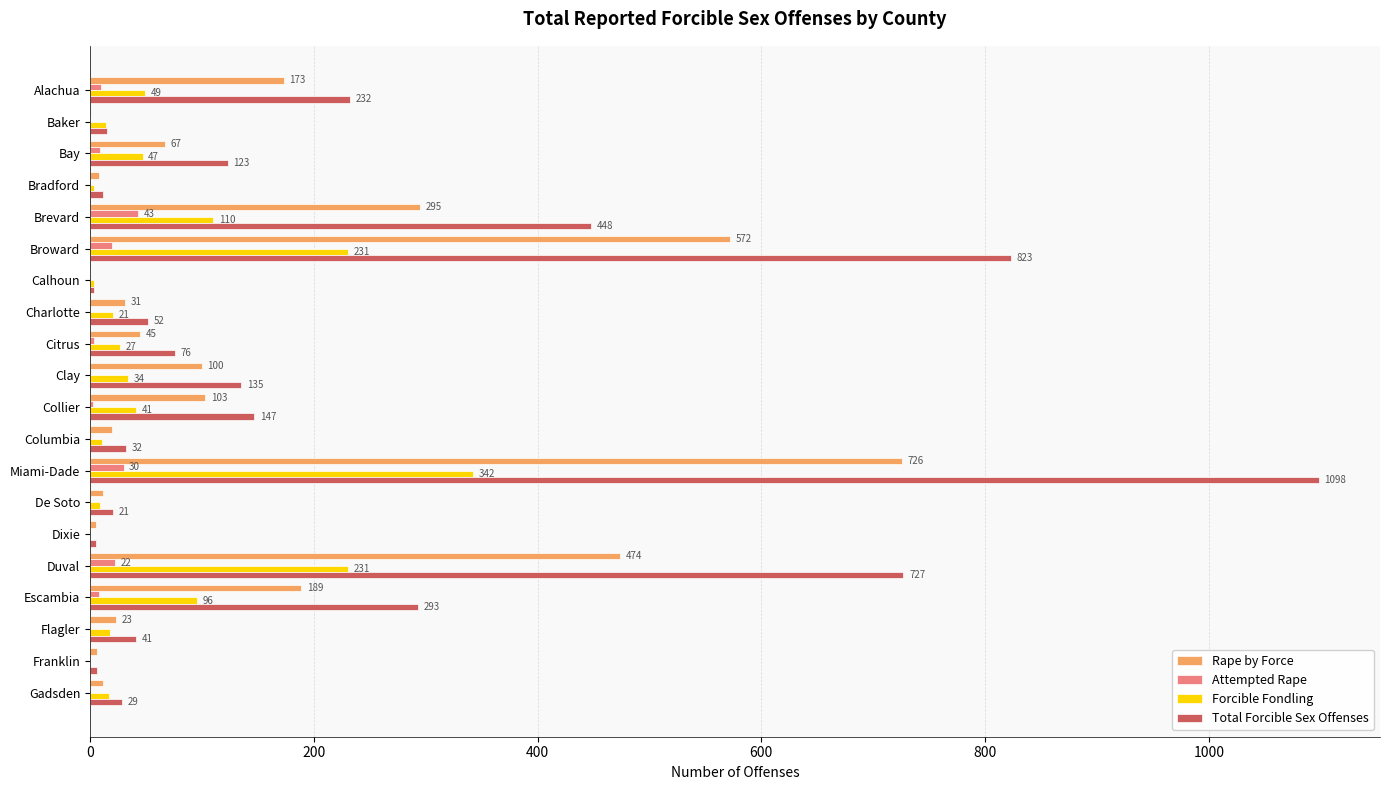

Between Collier and Duval, which series saw the biggest shift?

Total Forcible Sex Offenses